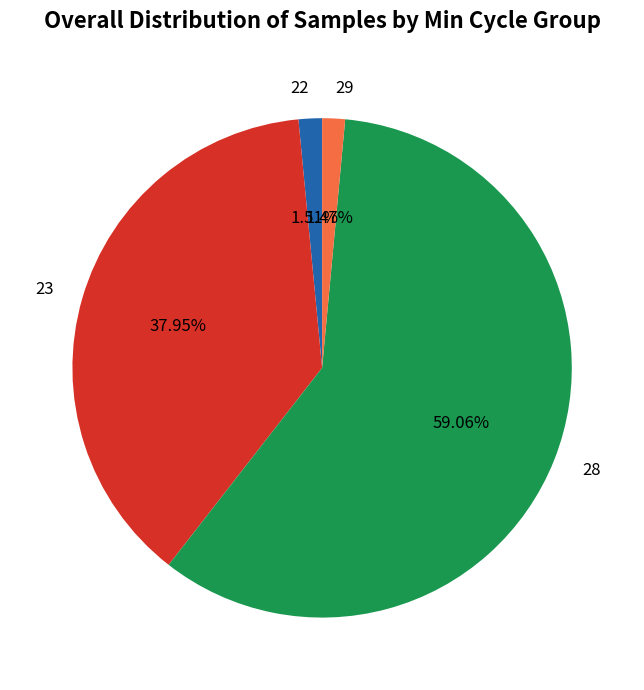

Is the sum of 29 and 23 greater than half?

No